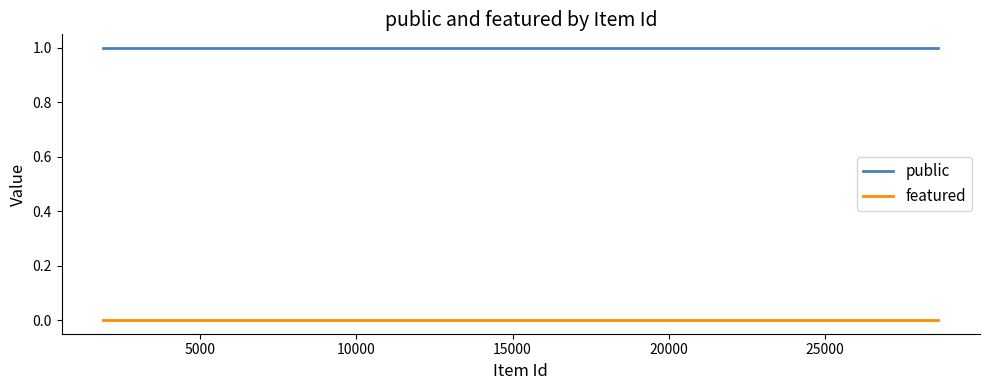

At how many categories does at least one series exceed 0?

25